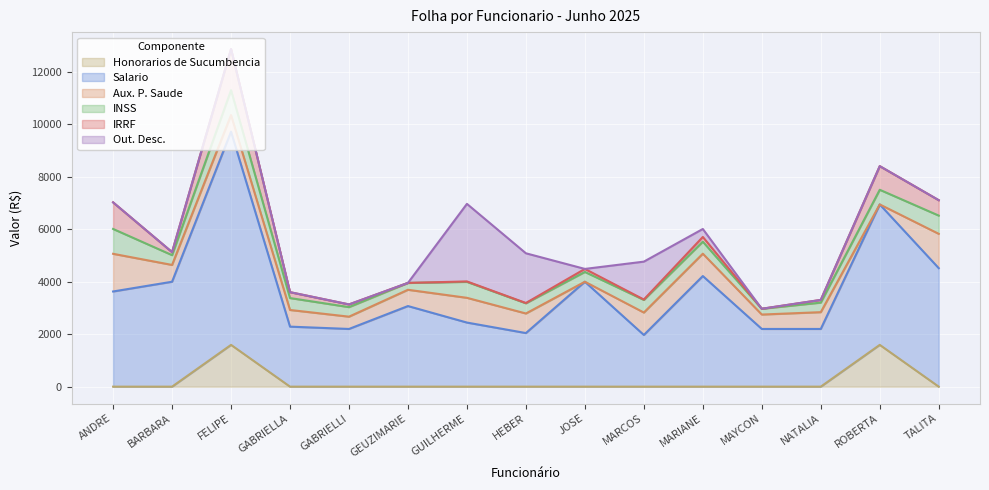

True or false: Honorarios de Sucumbencia has a value of -1073.3 at GABRIELLA KARINA DAMACENA.

False